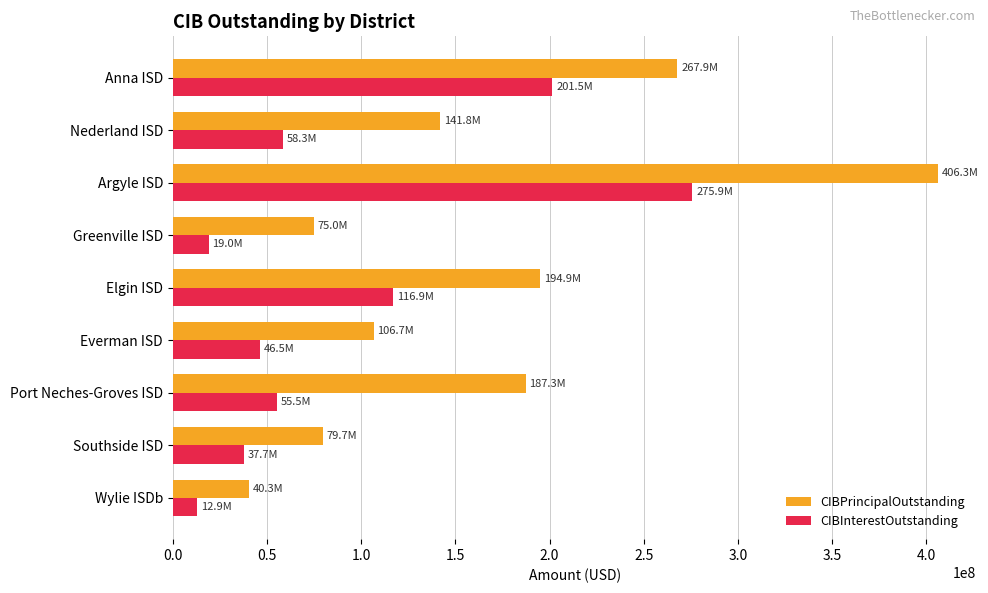

Which category has the highest value in the CIBInterestOutstanding series?

Argyle ISD